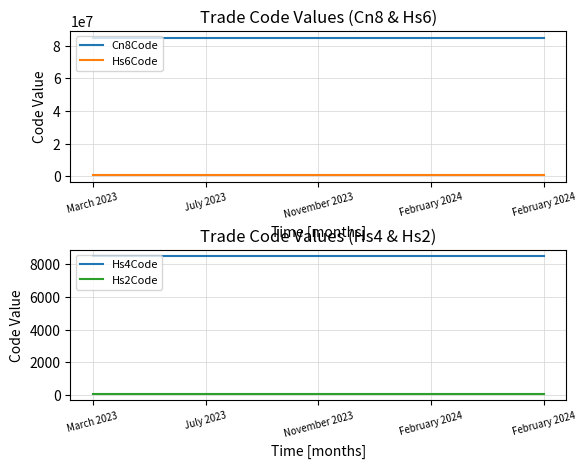

At which category is the sum across all series the highest?

March 2023